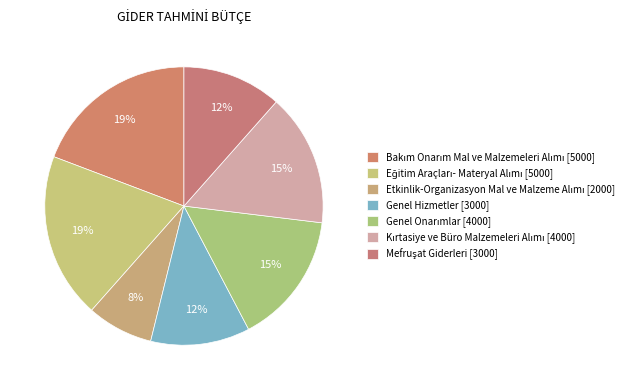

To the nearest percent, what percentage of the pie is Bakım Onarım Mal ve Malzemeleri Alımı?

19%